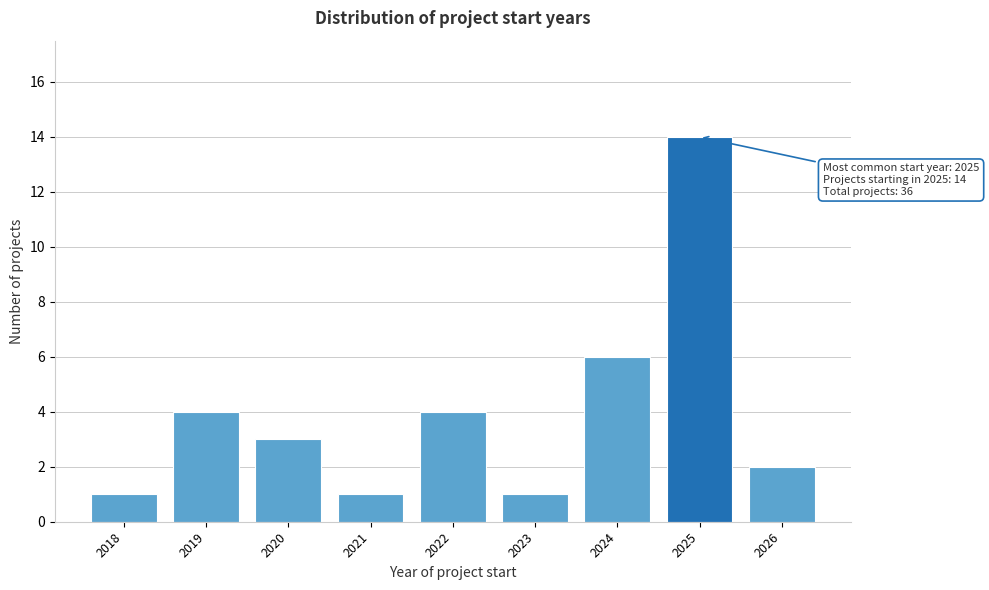

Reading left to right, list all the values displayed in this chart.

2018=1	2019=4	2020=3	2021=1	2022=4	2023=1	2024=6	2025=14	2026=2